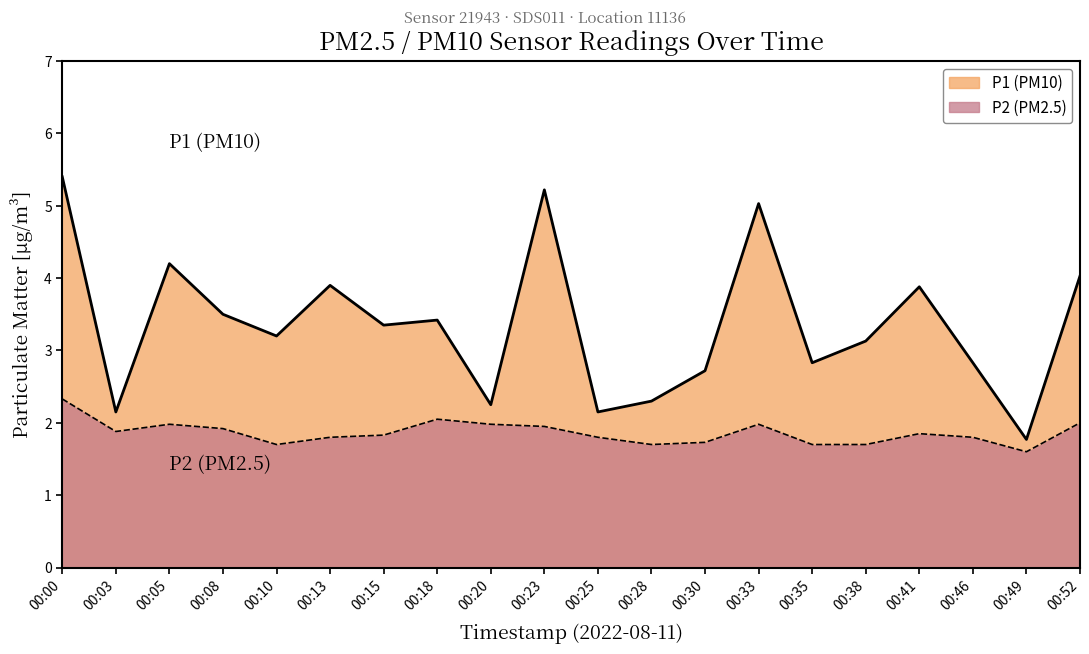

Reading left to right, what are all the values shown in this chart?

P1: 00:00=5.4	00:03=2.1	00:05=4.2	00:08=3.5	00:10=3.2	00:13=3.9	00:15=3.4	00:18=3.4	00:20=2.2	00:23=5.2	00:25=2.1	00:28=2.3	00:30=2.7	00:33=5.0	00:35=2.8	00:38=3.1	00:41=3.9	00:46=2.8	00:49=1.8	00:52=4.0
P2: 00:00=2.3	00:03=1.9	00:05=2.0	00:08=1.9	00:10=1.7	00:13=1.8	00:15=1.8	00:18=2.0	00:20=2.0	00:23=1.9	00:25=1.8	00:28=1.7	00:30=1.7	00:33=2.0	00:35=1.7	00:38=1.7	00:41=1.9	00:46=1.8	00:49=1.6	00:52=2.0